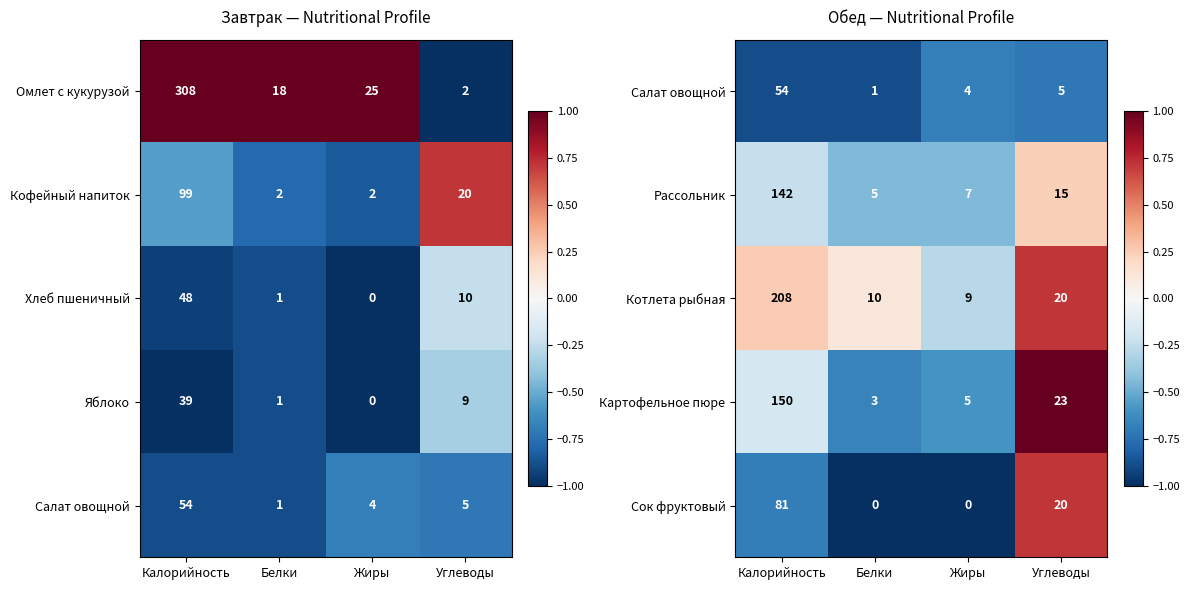

Is the value of Рассольник at Углеводы greater than the value of Котлета рыбная at Белки?

Yes